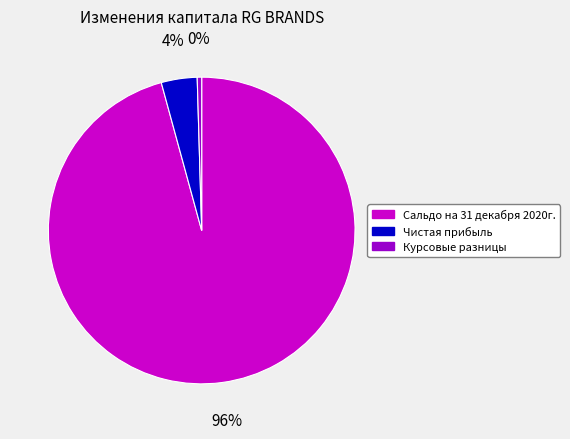

Combined, do Курсовые разницы and Чистая прибыль account for over 50%?

No